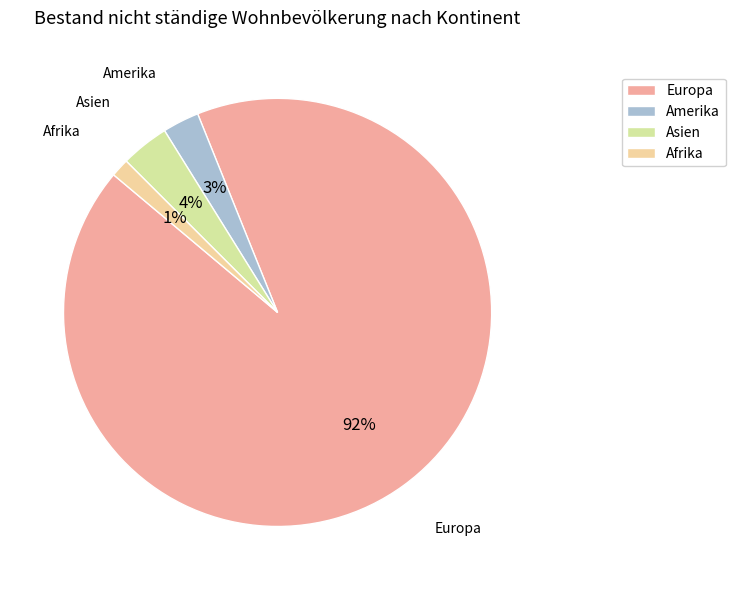

Do Amerika and Europa together represent more than half of the pie?

Yes